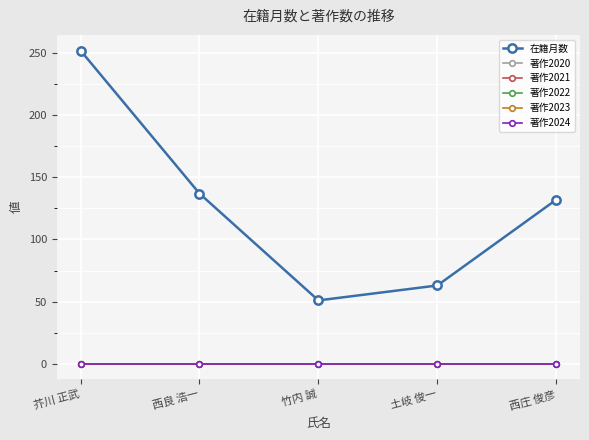

True or false: 著作2022 has a value of 0 at 西良 浩一.

True